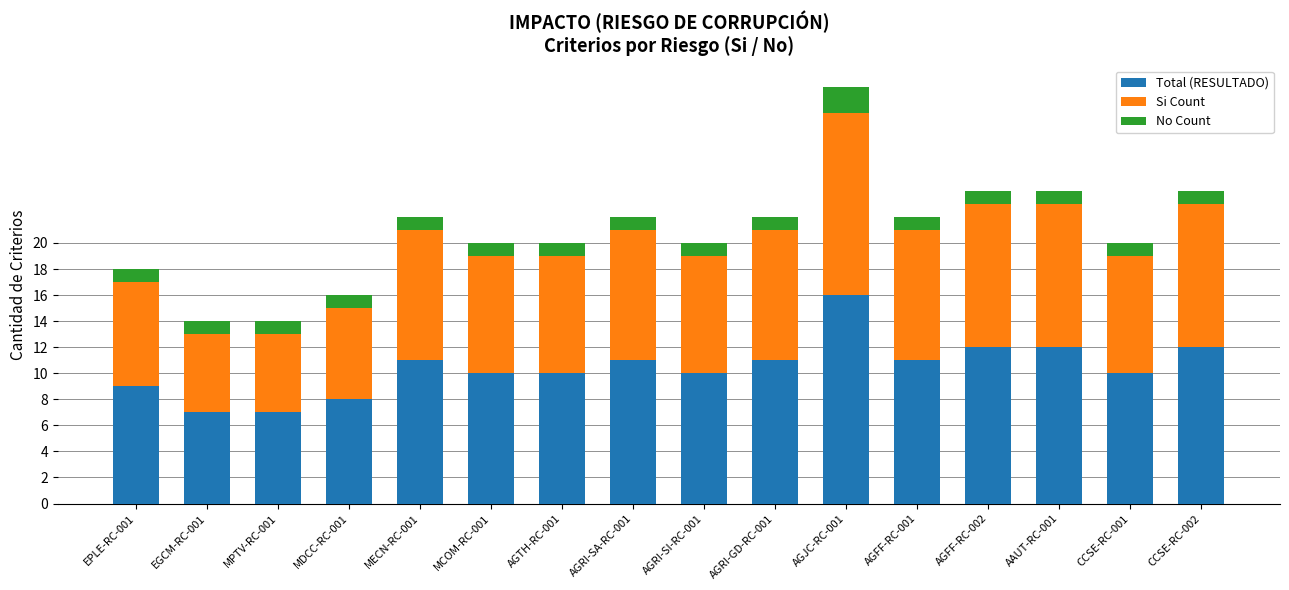

At which category is the sum across all series the highest?

AGJC-RC-001